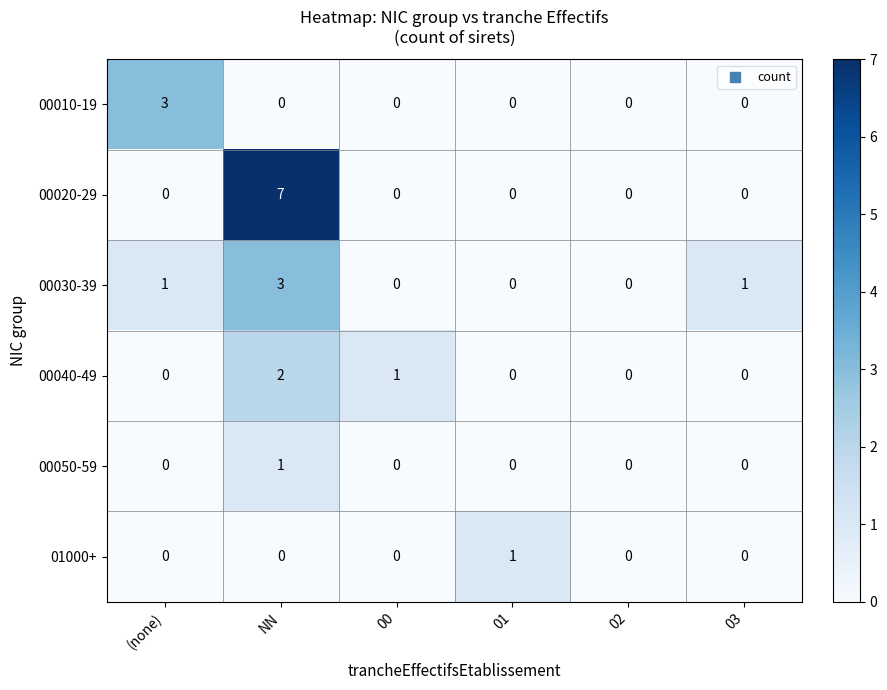

Which series has the largest total across all categories?

00020-29